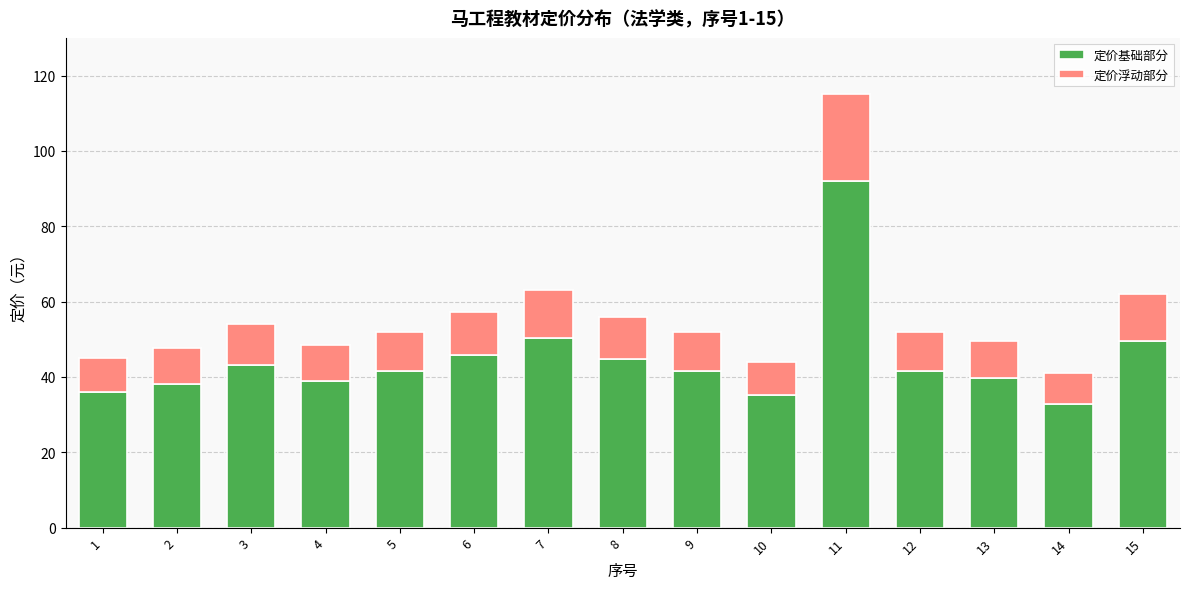

At which label does 定价基础部分 reach its peak?

11